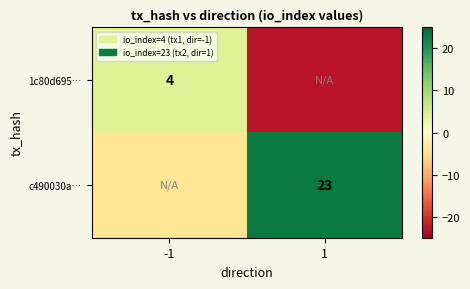

The value of c490030a… at 1 is 9. True or false?

False